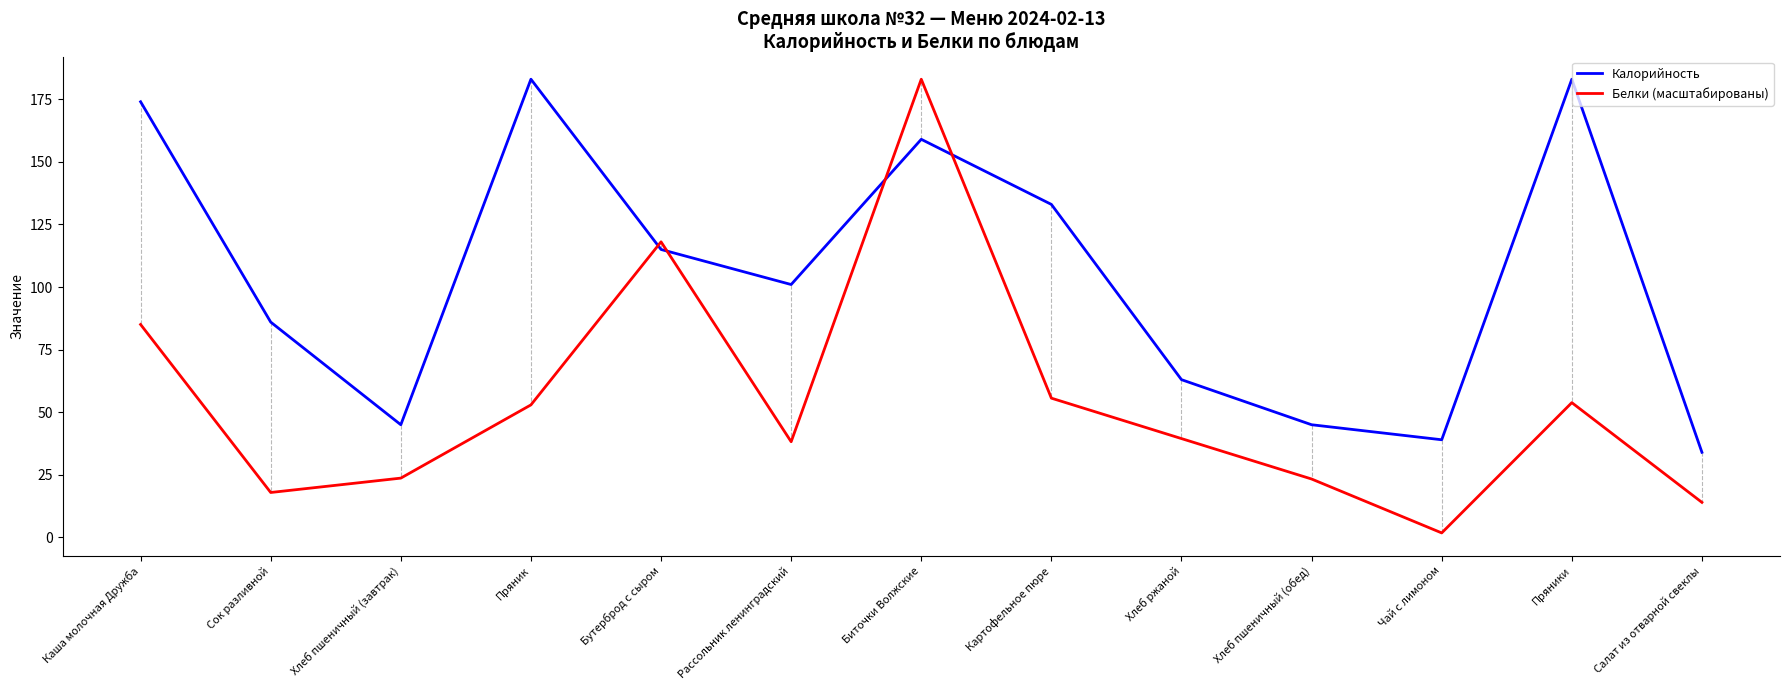

What position from the right is Рассольник ленинградский?

8